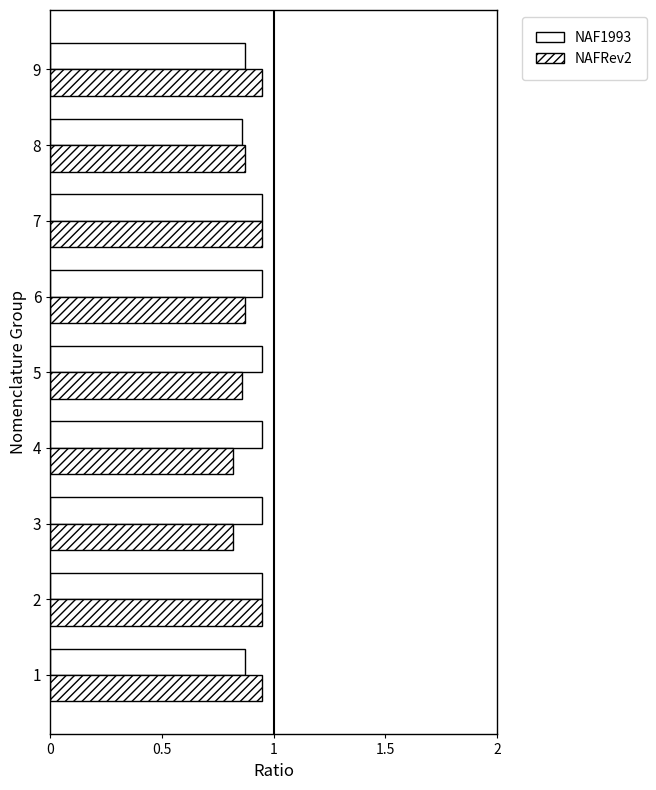

What is the label of the 3rd bar from the right?

6